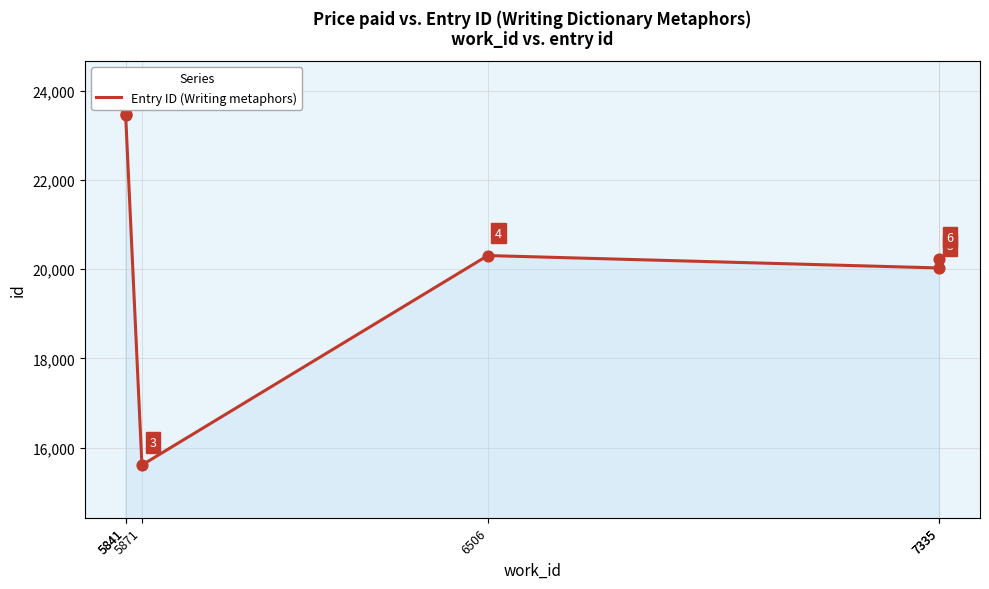

What is the ratio of the value at 6506 to the value at 7335?

1.0